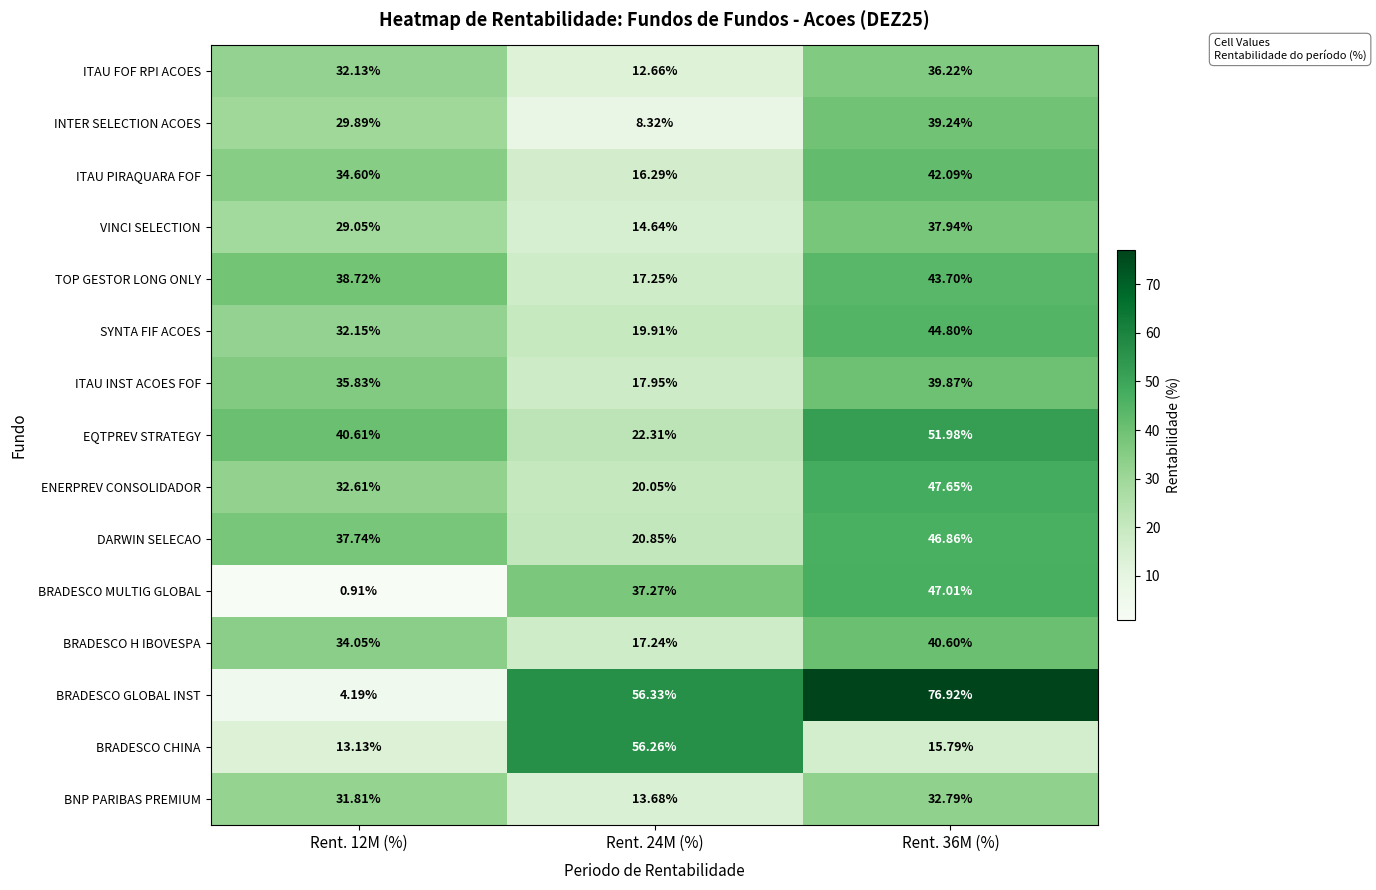

List the series in order of their peak value, highest first.

BRADESCO GLOBAL INST, BRADESCO CHINA, EQTPREV STRATEGY, ENERPREV CONSOLIDADOR, BRADESCO MULTIG GLOBAL, DARWIN SELECAO, SYNTA FIF ACOES, TOP GESTOR LONG ONLY, ITAU PIRAQUARA FOF, BRADESCO H IBOVESPA, ITAU INST ACOES FOF, INTER SELECTION ACOES, VINCI SELECTION, ITAU FOF RPI ACOES, BNP PARIBAS PREMIUM